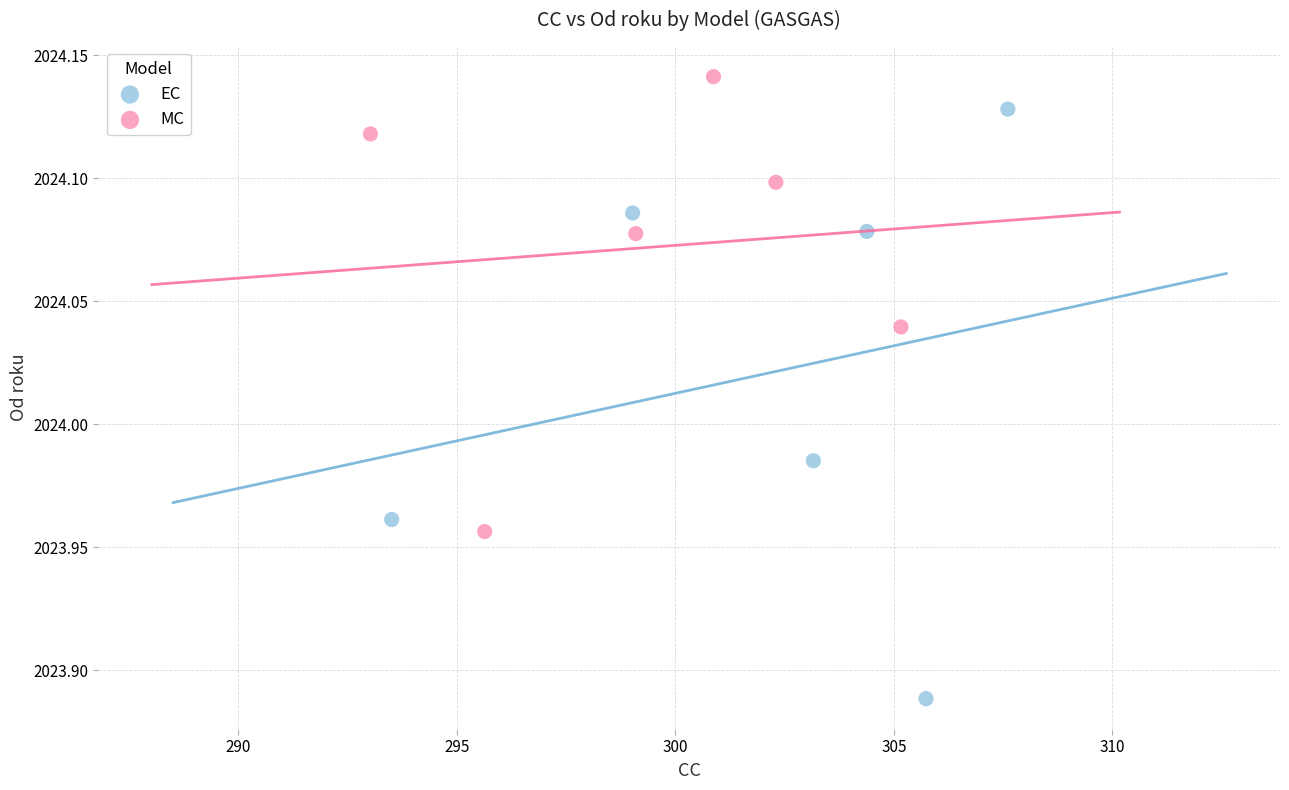

Which series reaches the maximum Y coordinate?

MC